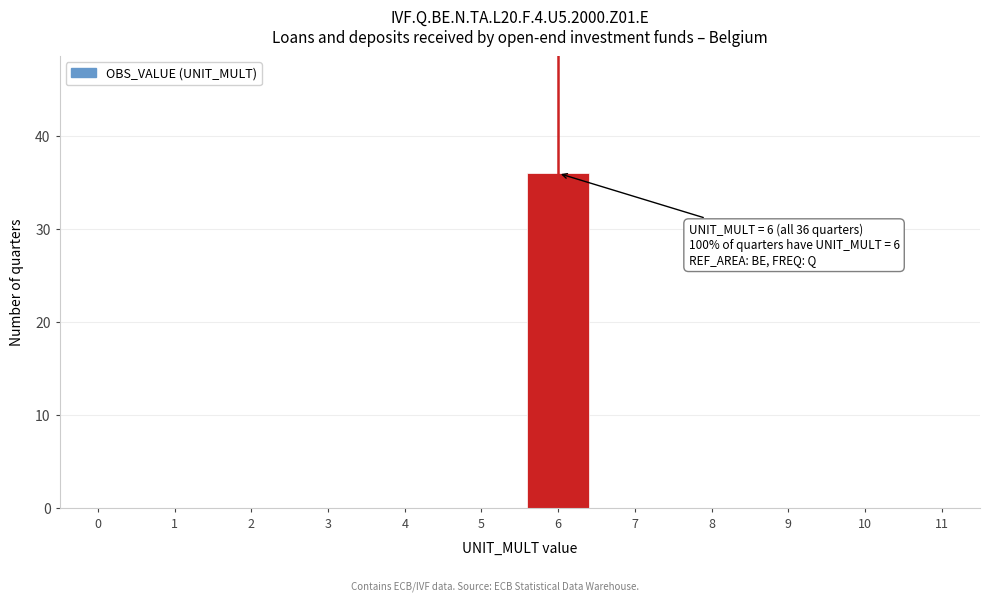

Reading left to right, extract all data points from this chart.

0=0	1=0	2=0	3=0	4=0	5=0	6=36	7=0	8=0	9=0	10=0	11=0